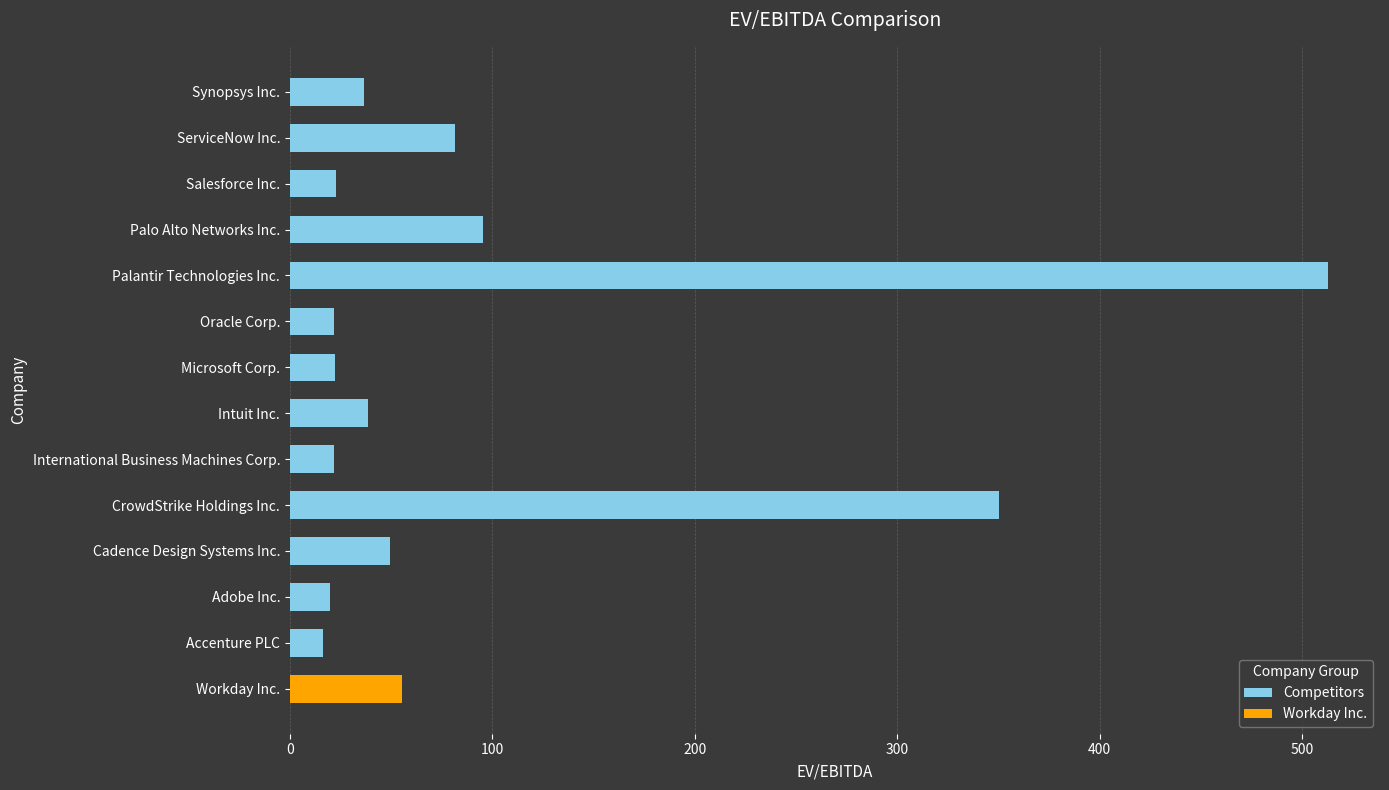

What is the sum of all Competitors values?

1288.7